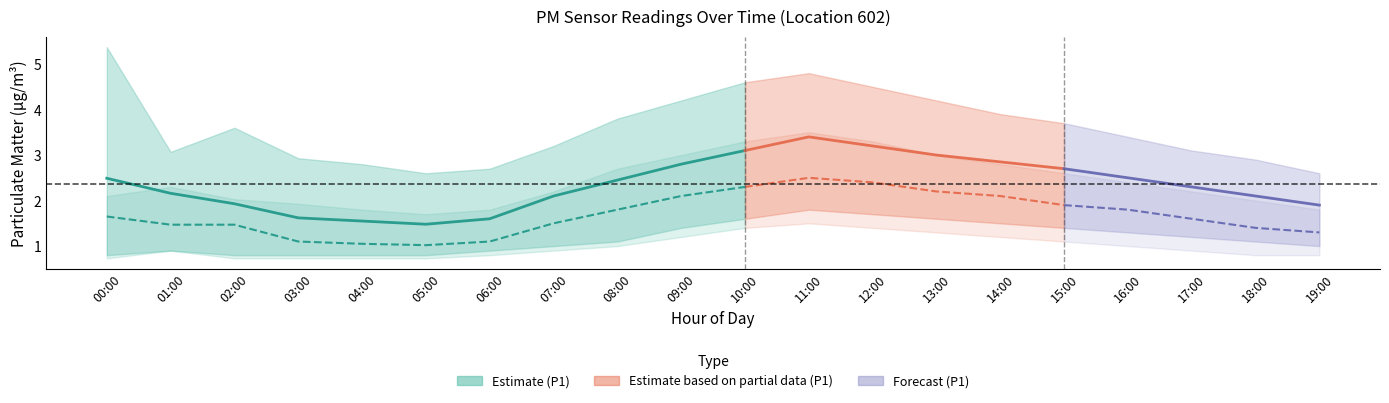

What is the label of the 3rd point from the right?

17:00